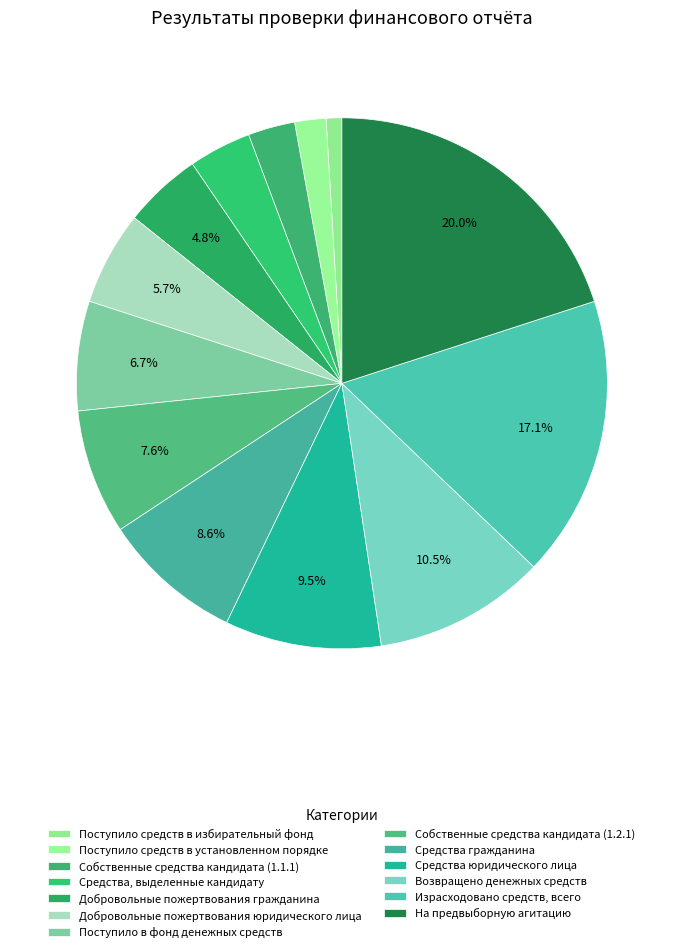

What portion of the pie excludes Поступило средств в установленном порядке?

98.1%